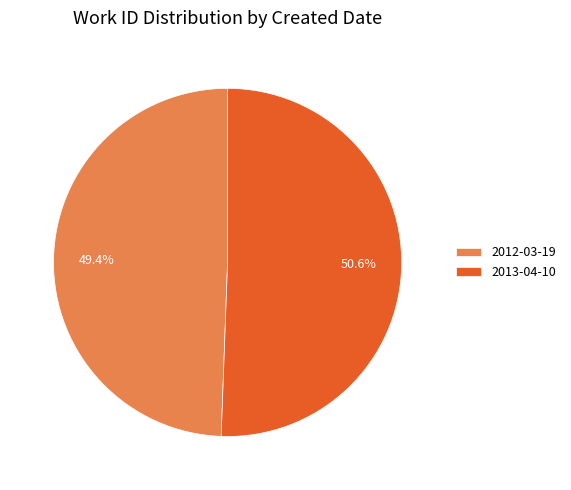

How many segments does this pie chart have?

2